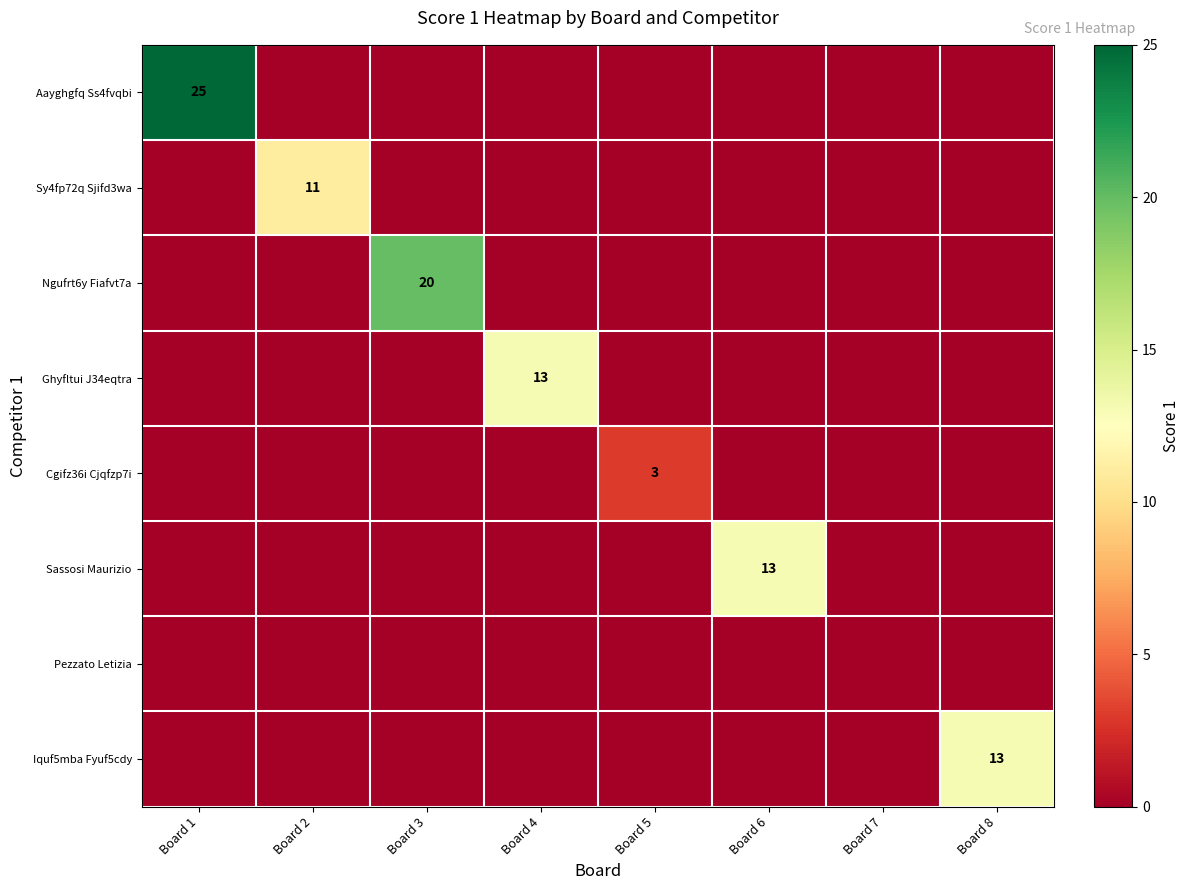

What is the sum of all Sassosi Maurizio values?

13